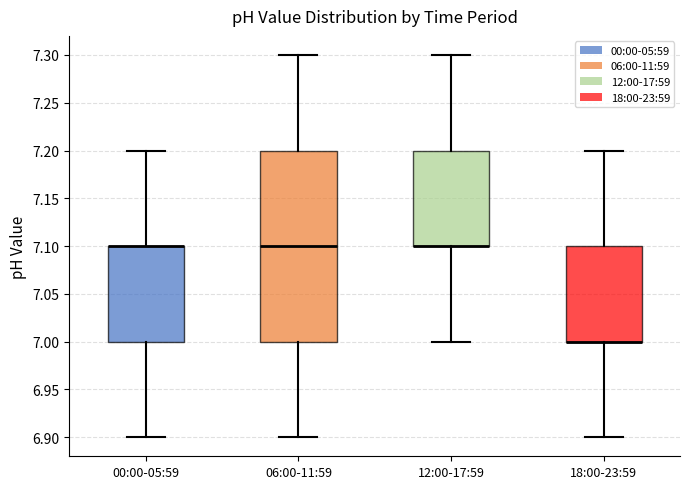

Reading left to right, read every box against the y-axis: the position of its median line, the range the box covers, and the ends of its whiskers. The values are not printed on the chart, so give them approximately, as read against the axis.

00:00-05:59: median 7.1 (drawn on the box's upper edge), box 7.0 to 7.1, whiskers 6.9 to 7.2
06:00-11:59: median 7.1, box 7.0 to 7.2, whiskers 6.9 to 7.3
12:00-17:59: median 7.1 (drawn on the box's lower edge), box 7.1 to 7.2, whiskers 7.0 to 7.3
18:00-23:59: median 7.0 (drawn on the box's lower edge), box 7.0 to 7.1, whiskers 6.9 to 7.2